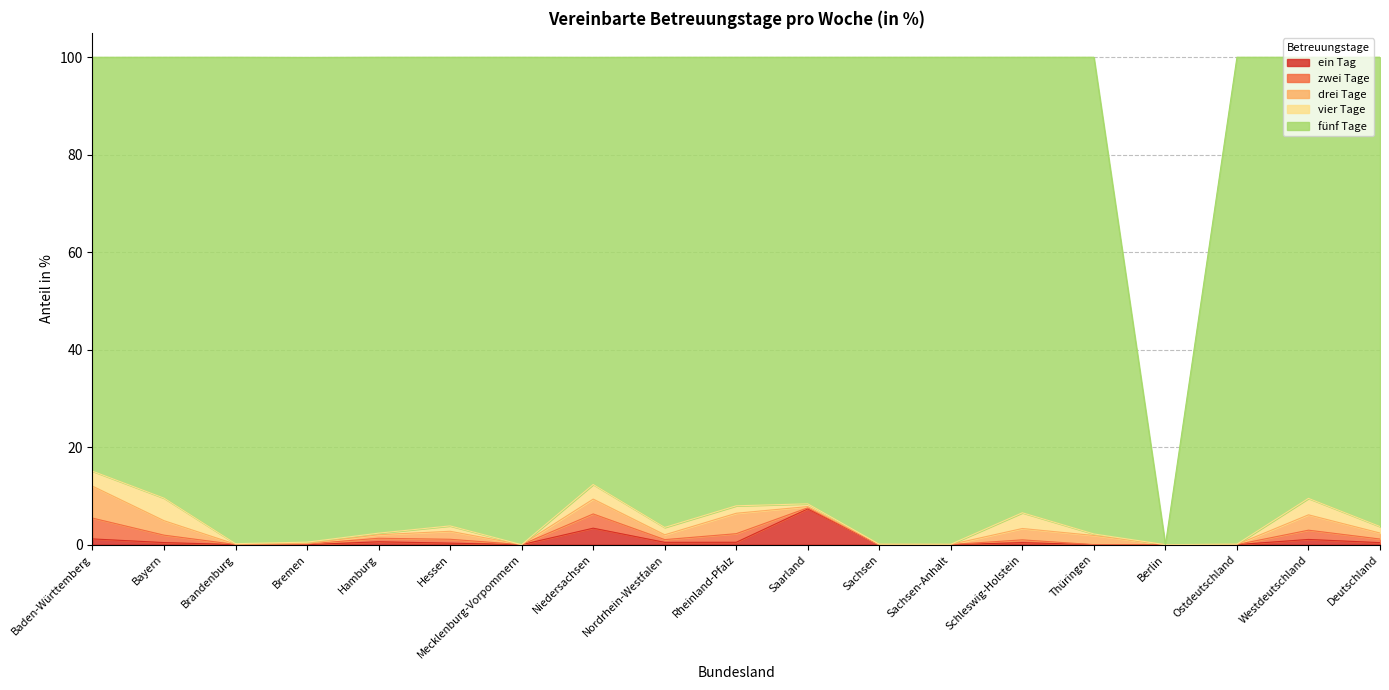

Is the value of zwei Tage at Hamburg greater than the value of ein Tag at Sachsen?

Yes